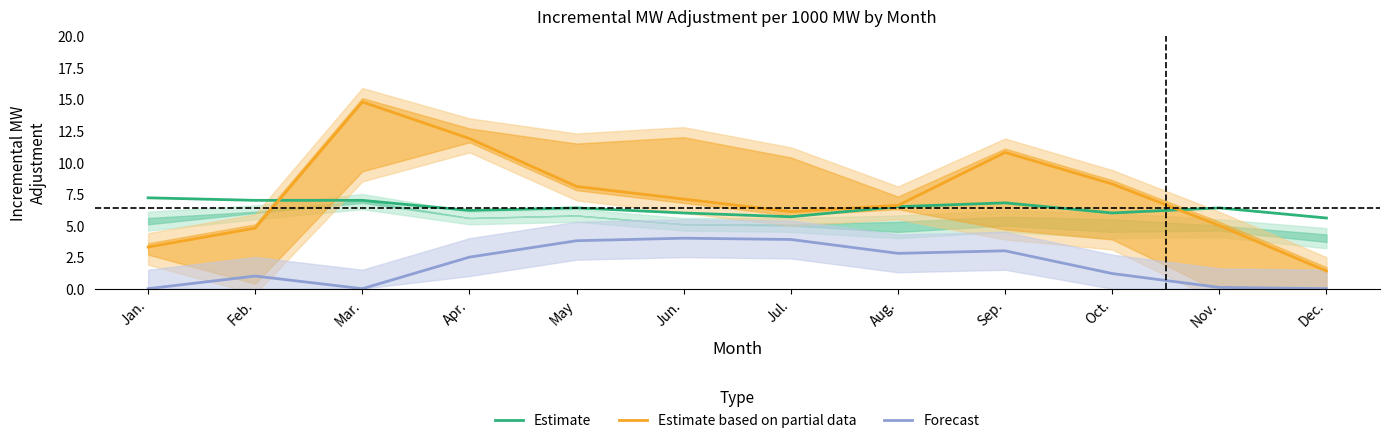

List the series in order of their peak value, highest first.

Estimate based on partial data, Estimate, Forecast